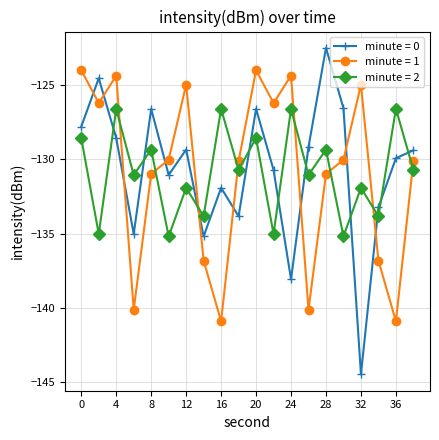

List the series in order of their peak value, lowest first.

minute = 2, minute = 1, minute = 0